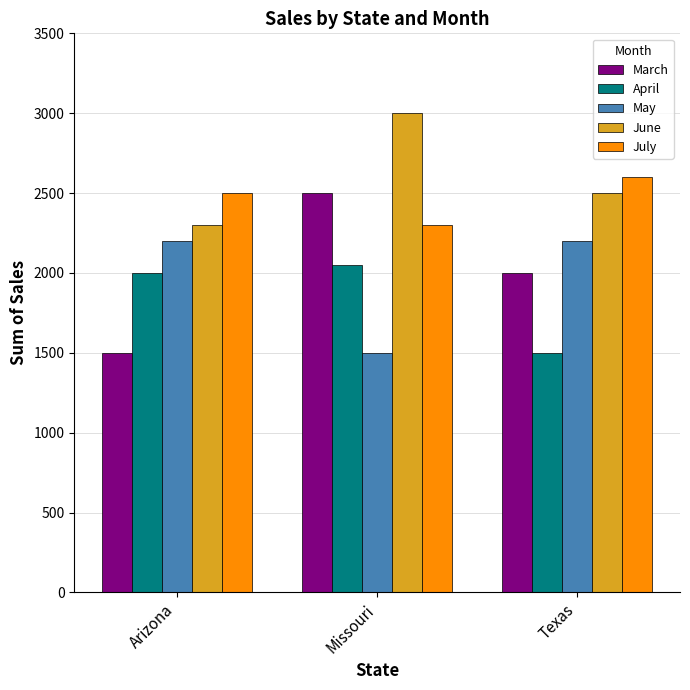

What is the sum of the May values at Texas and Missouri?

3700